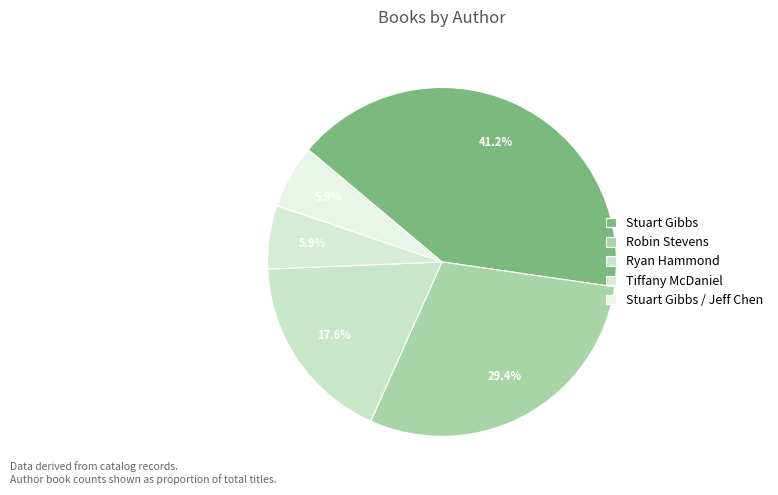

To the nearest percent, what is the average slice percentage?

20%